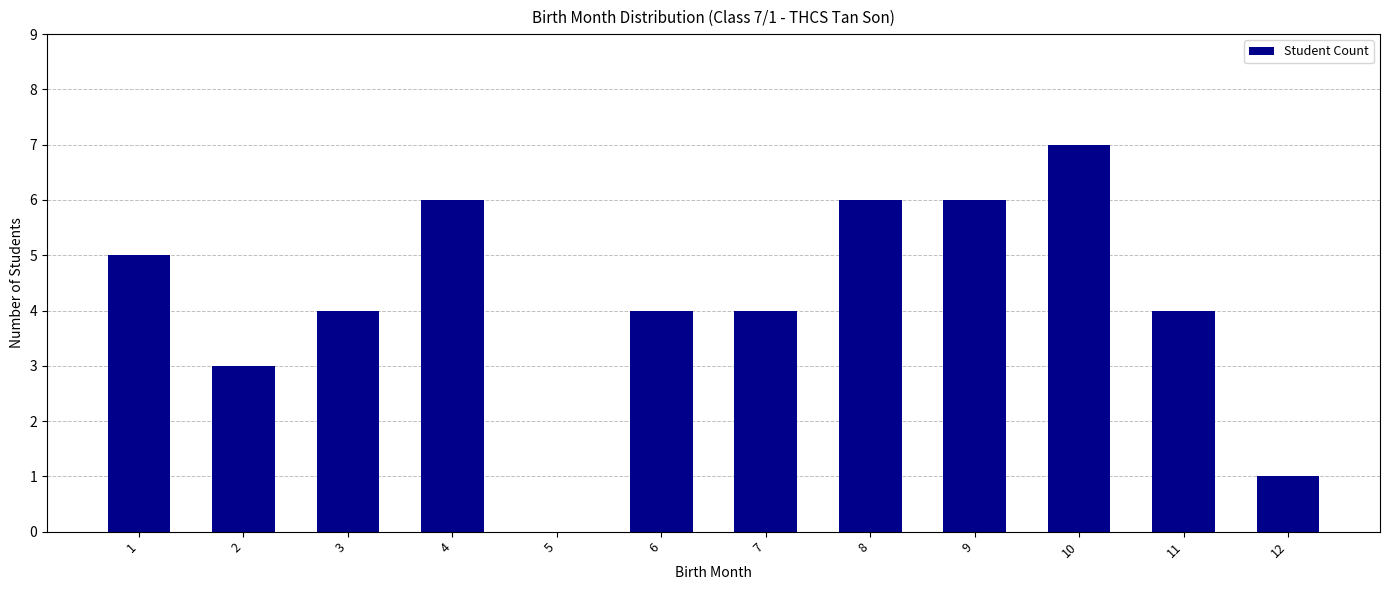

Reading right to left, list all the values displayed in this chart.

12=1	11=4	10=7	9=6	8=6	7=4	6=4	5=0	4=6	3=4	2=3	1=5